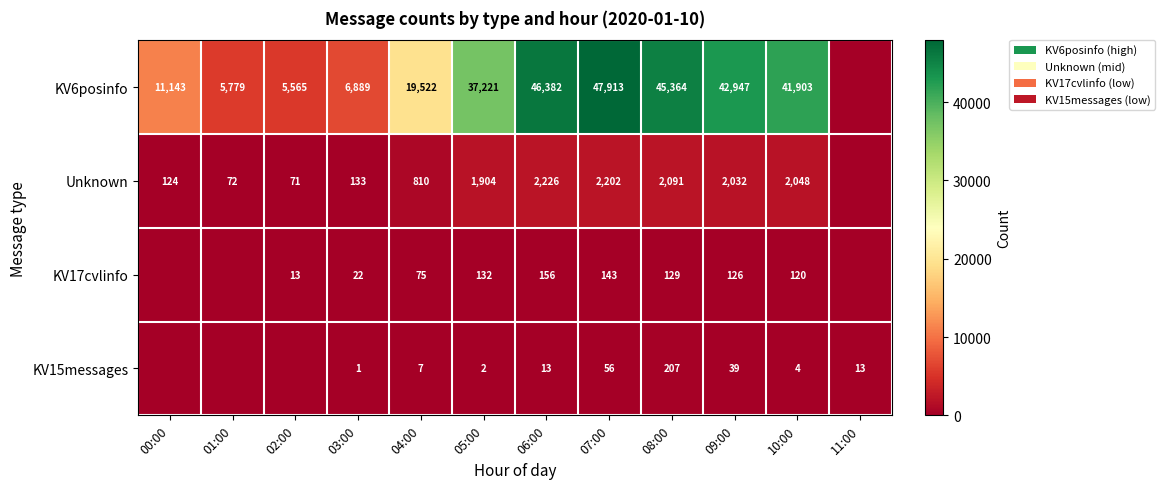

What is the difference between the KV17cvlinfo values at 09:00 and 06:00?

30